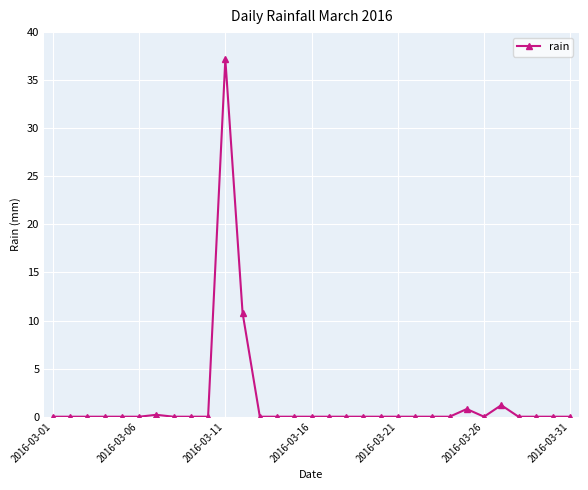

What is the sum of all values?

50.2